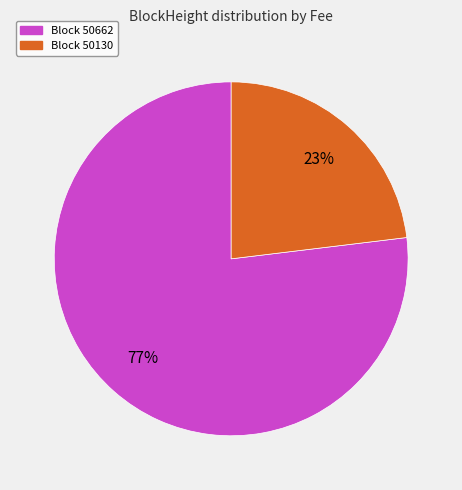

Rank the categories by value from lowest to highest.

Block 50130, Block 50662